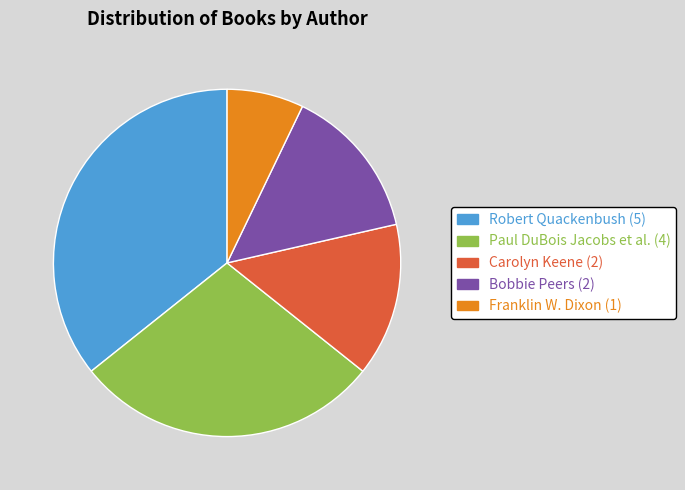

Does any single category account for the majority?

No